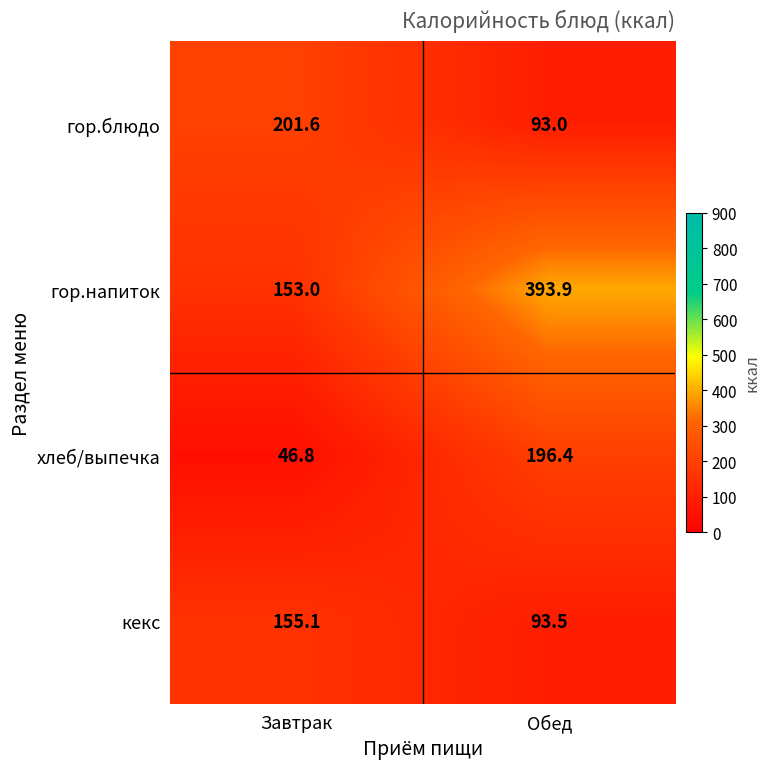

Rank the series by their maximum value, from lowest to highest.

кекс, хлеб/выпечка, гор.блюдо, гор.напиток